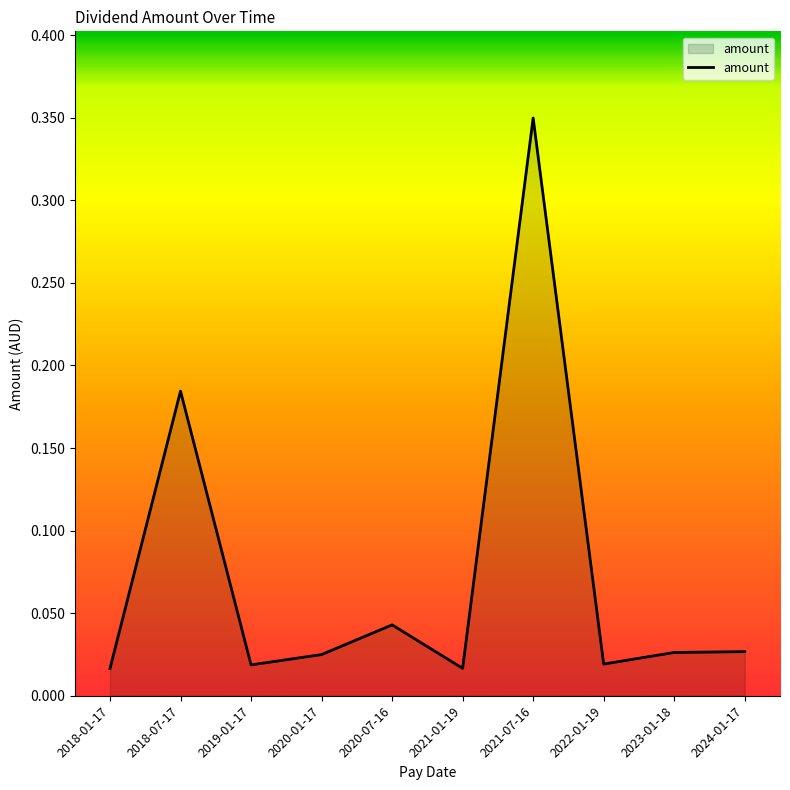

What position from the left is 2020-07-16?

5